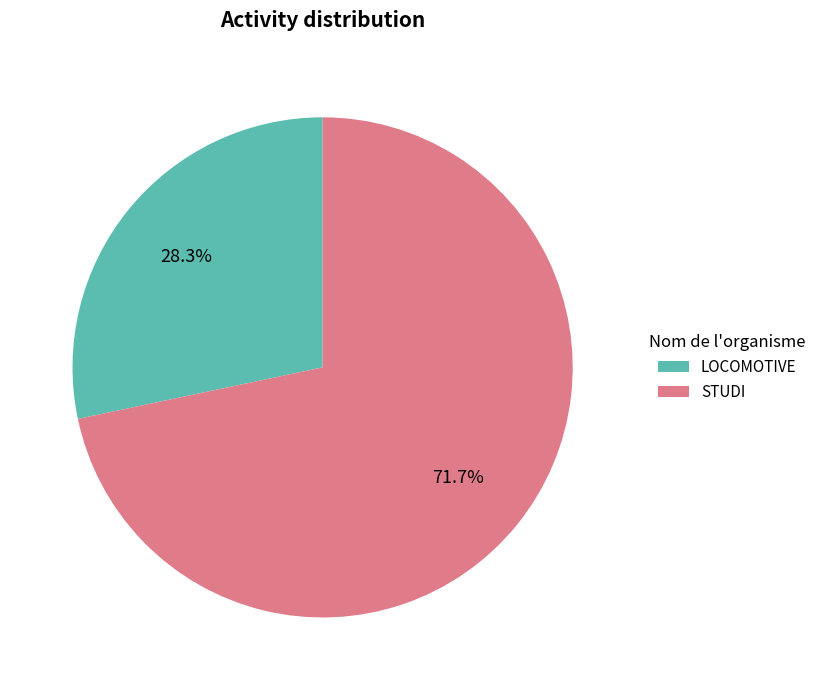

How many segments does this pie chart have?

2